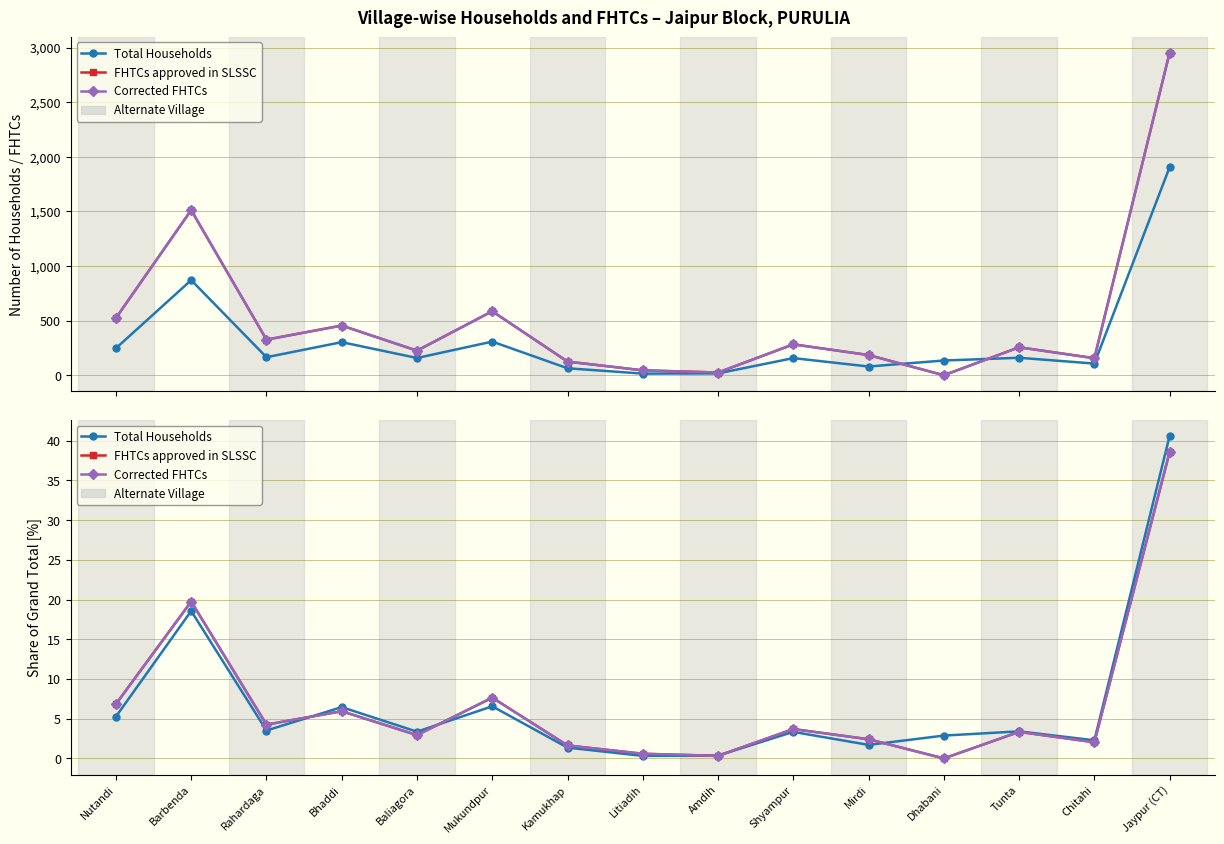

The FHTCs approved in SLSSC series shows 68.9 at Jaypur (CT). True or false?

False